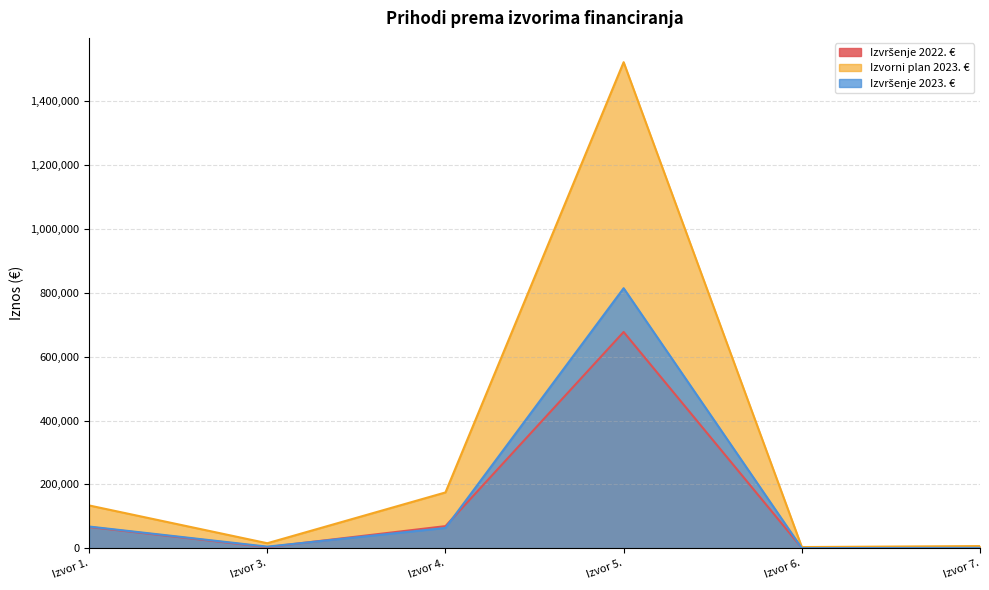

How many interior local peaks does the Izvršenje 2023. € series have?

1